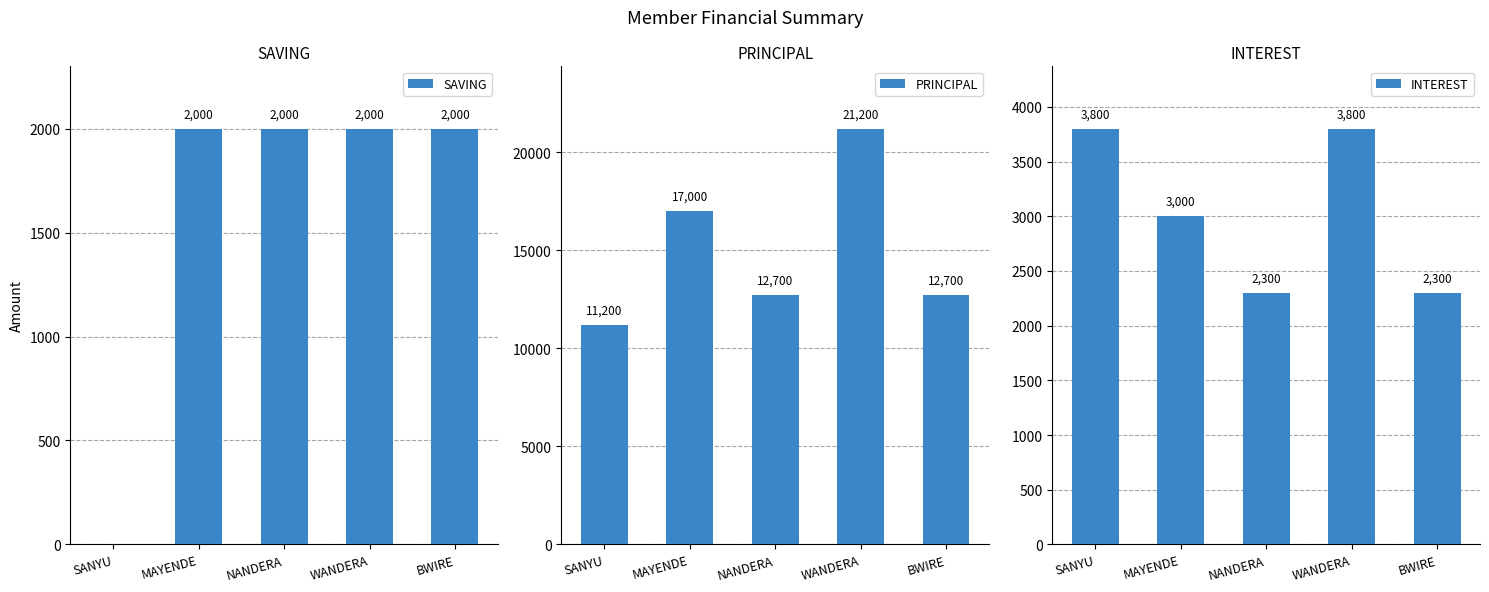

What is the difference between the maximum and minimum values in the SAVING series?

2000